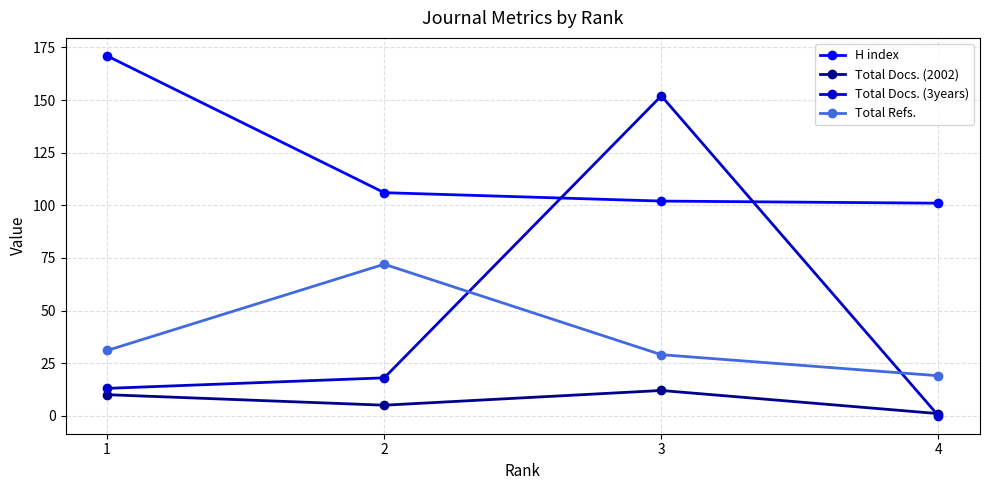

List the series in order of their peak value, lowest first.

Total Docs. (2002), Total Refs., Total Docs. (3years), H index